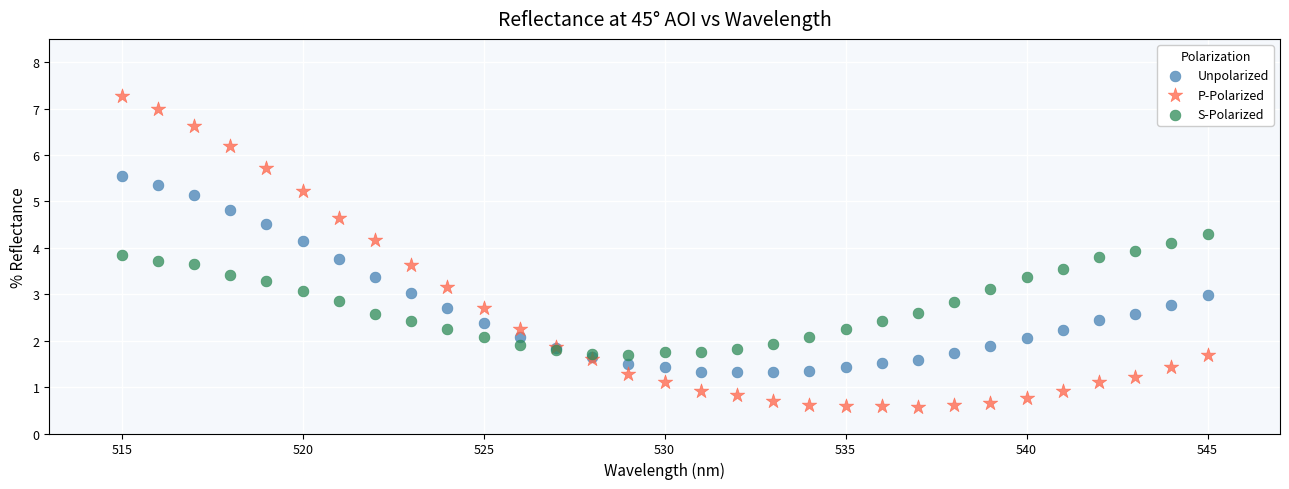

Which series has the widest spread of Y values?

P-Polarized